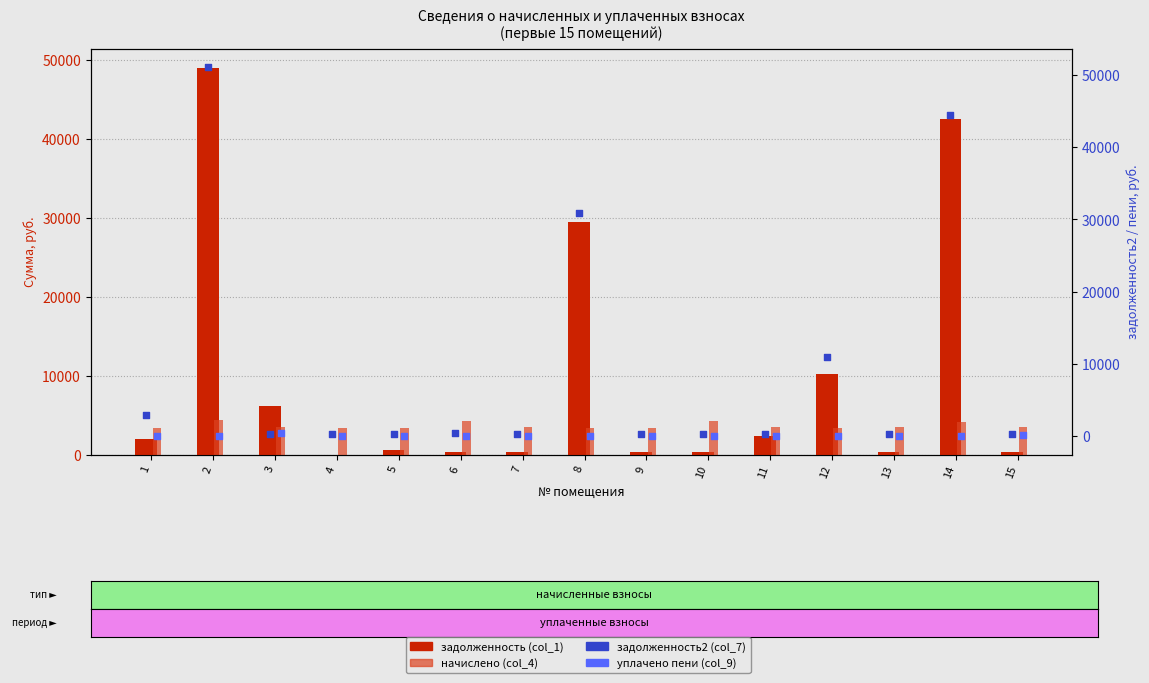

Which series has the largest Y range (max minus min)?

задолженность2 (col_7)